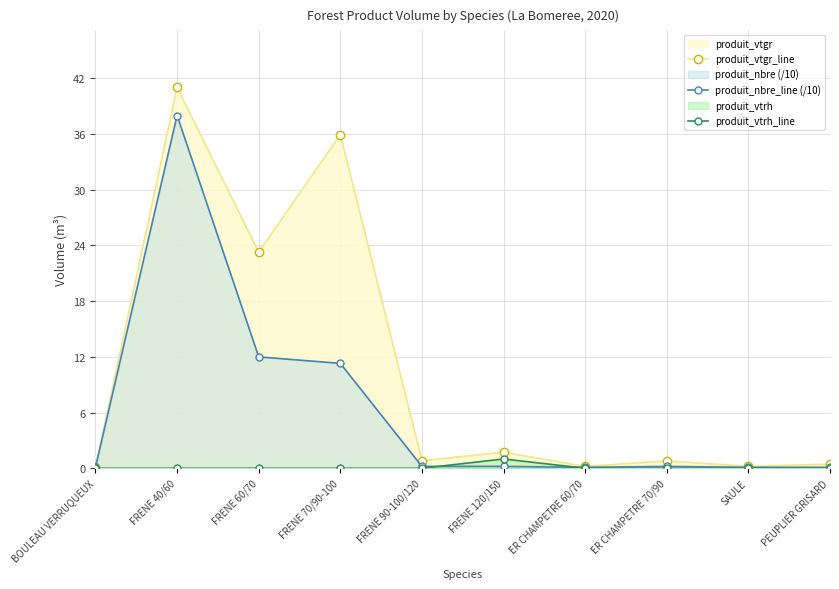

Reading right to left, extract all data points from this chart.

produit_vtgr_line: 0.4	0.2	0.8	0.2	1.7	0.8	35.9	23.3	41.0	0.1
produit_nbre_line (/10): 0.1	0.1	0.2	0.1	0.2	0.2	11.3	12.0	38.0	0.1
produit_vtrh_line: 0.0	0.0	0.0	0.0	1.0	0.0	0.0	0.0	0.0	0.0